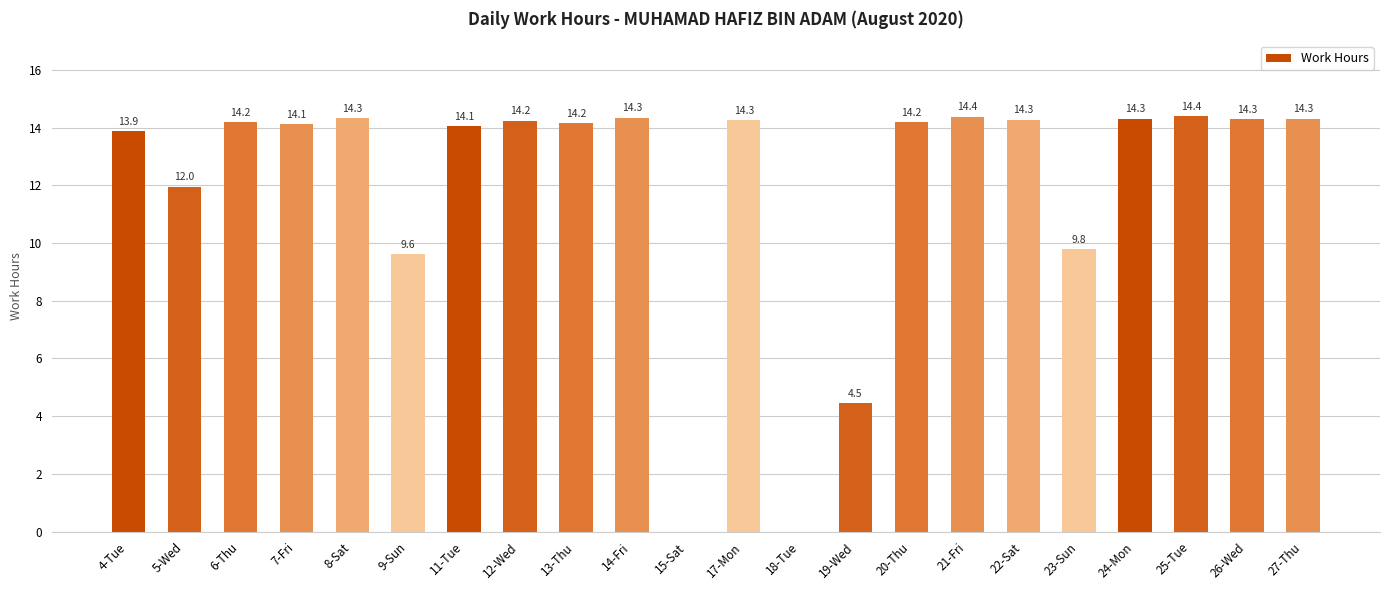

Between 15-Sat and 17-Mon, which is larger?

17-Mon